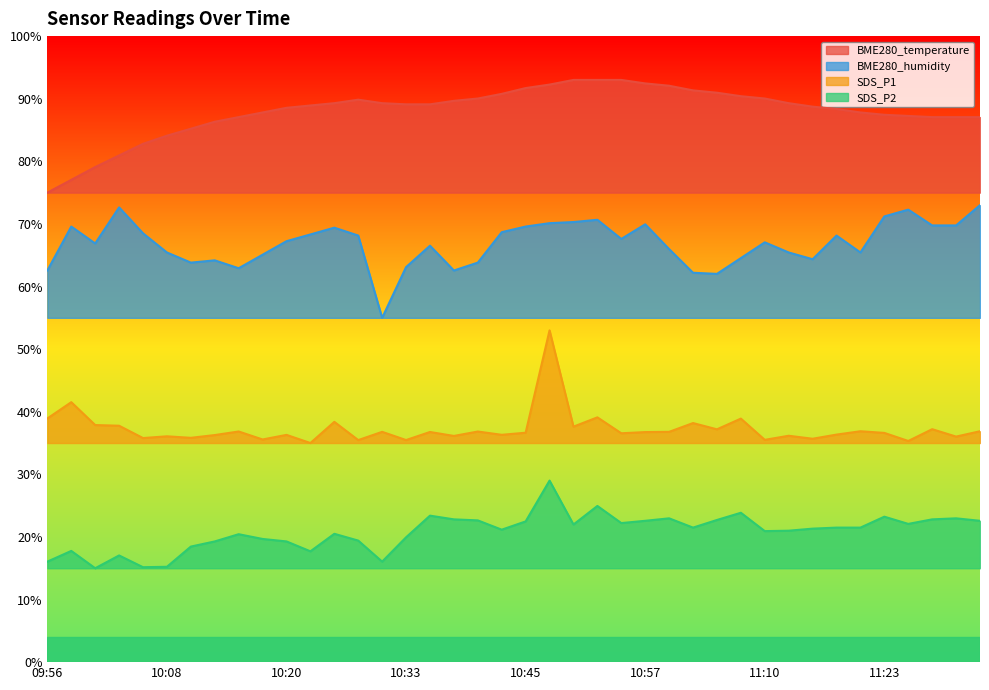

How many lines are shown in the chart?

4